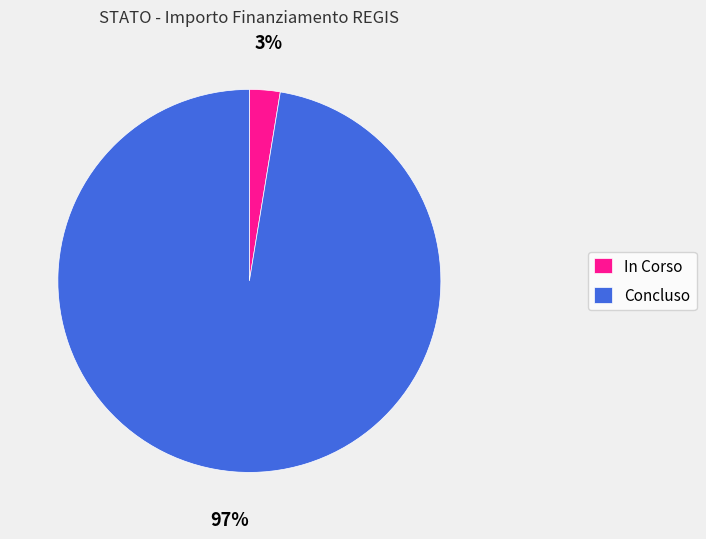

Which category has the smallest portion of the pie?

In Corso